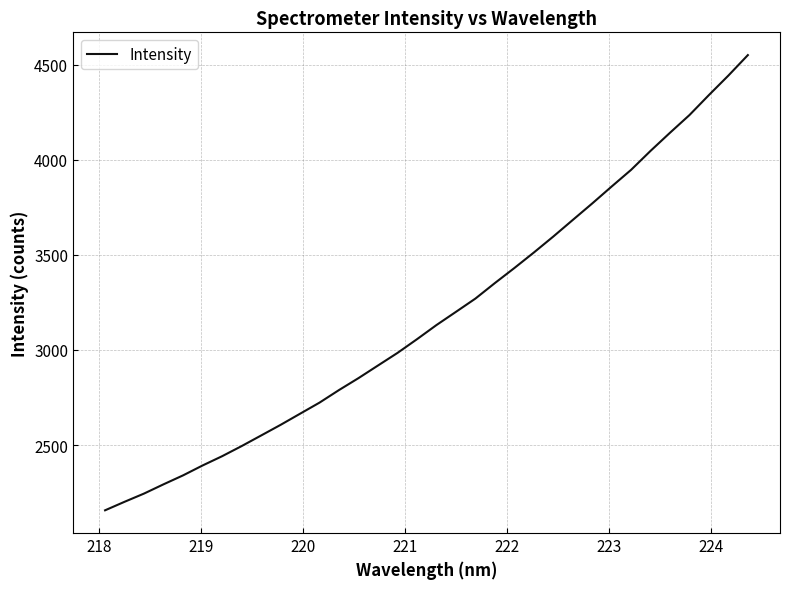

What is the maximum value shown in the chart?

4551.0